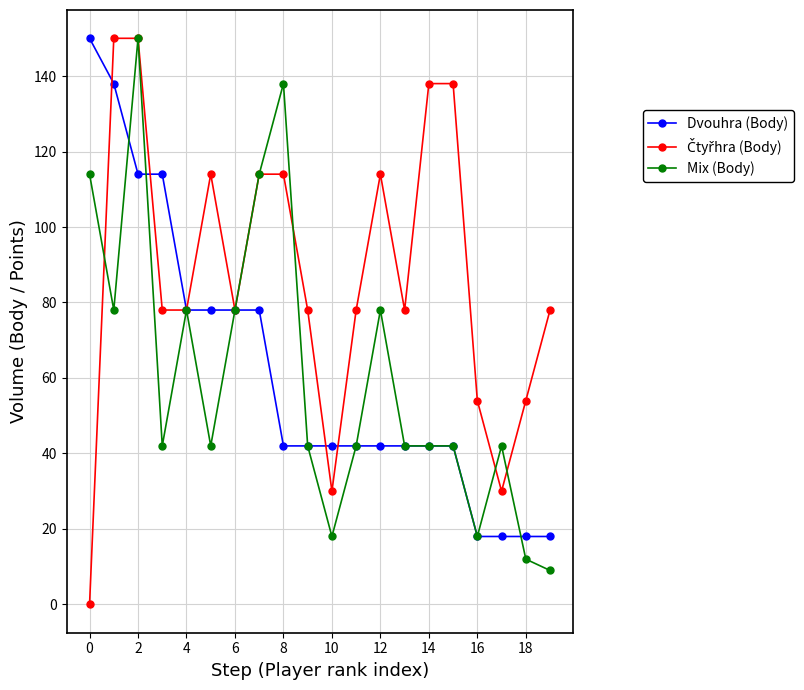

At how many categories does at least one series exceed 56?

16